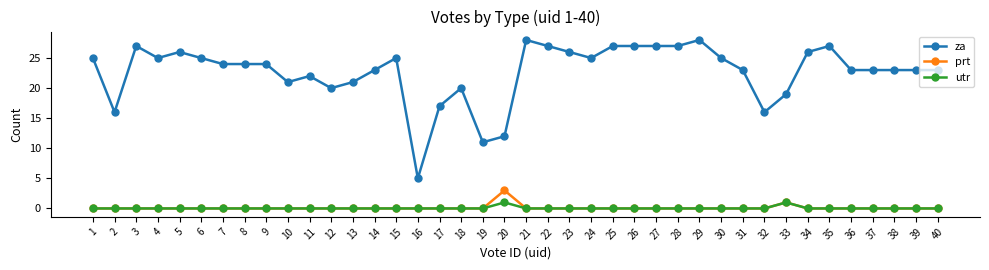

Between 1 and 23, which series saw the biggest shift?

za